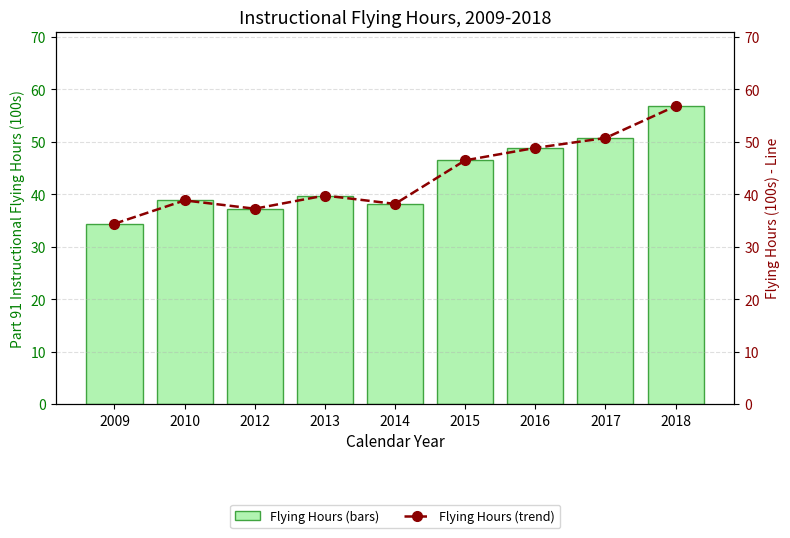

What is the value of the Part 91 Instructional Flying Hours (100s) bar at the 2nd from the left?

38.9